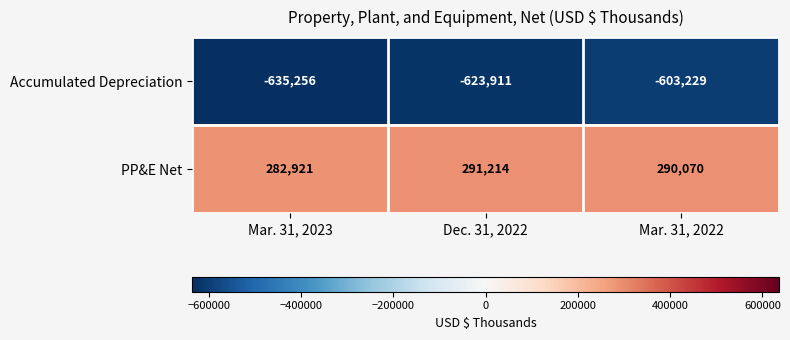

At which category is the sum across all series the highest?

Mar. 31, 2022